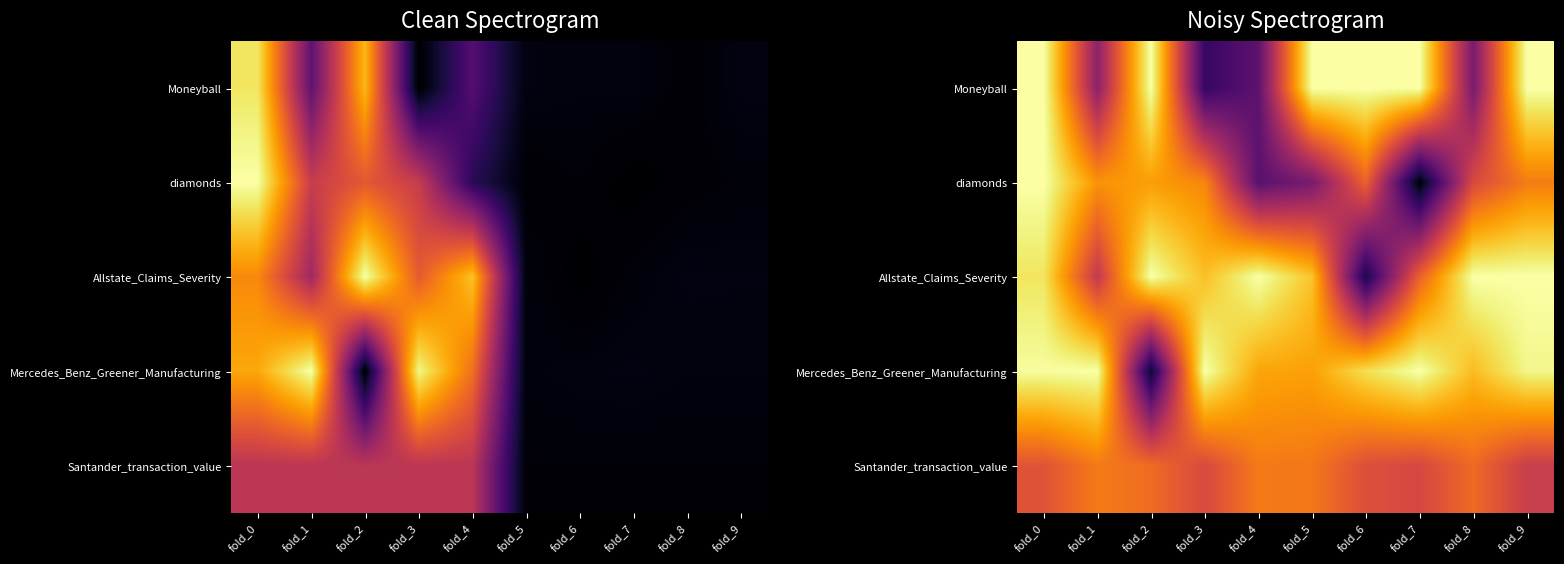

Read the diamonds value at fold_4.

0.3